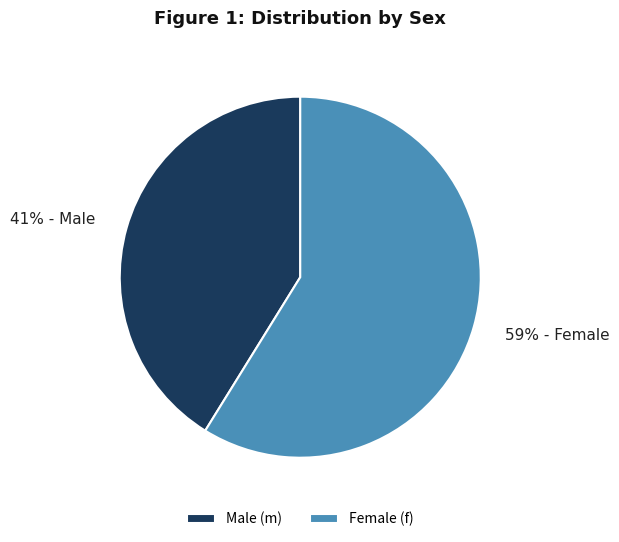

To the nearest percent, what percentage of the pie is Female (f)?

59%